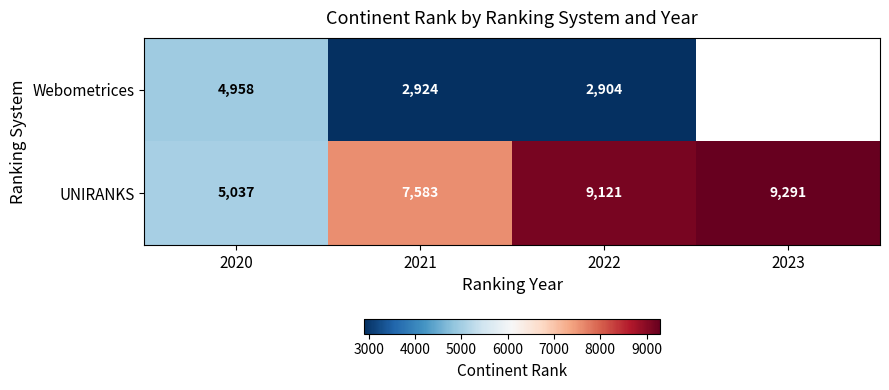

What is the spread (max minus min) of values at 2021?

4659